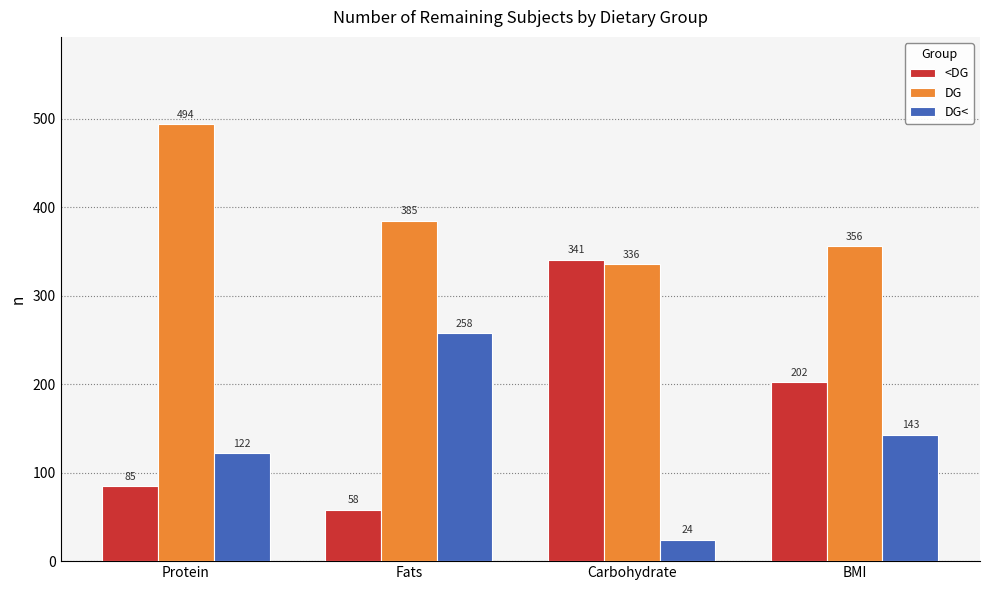

Which series has the widest spread of values?

<DG